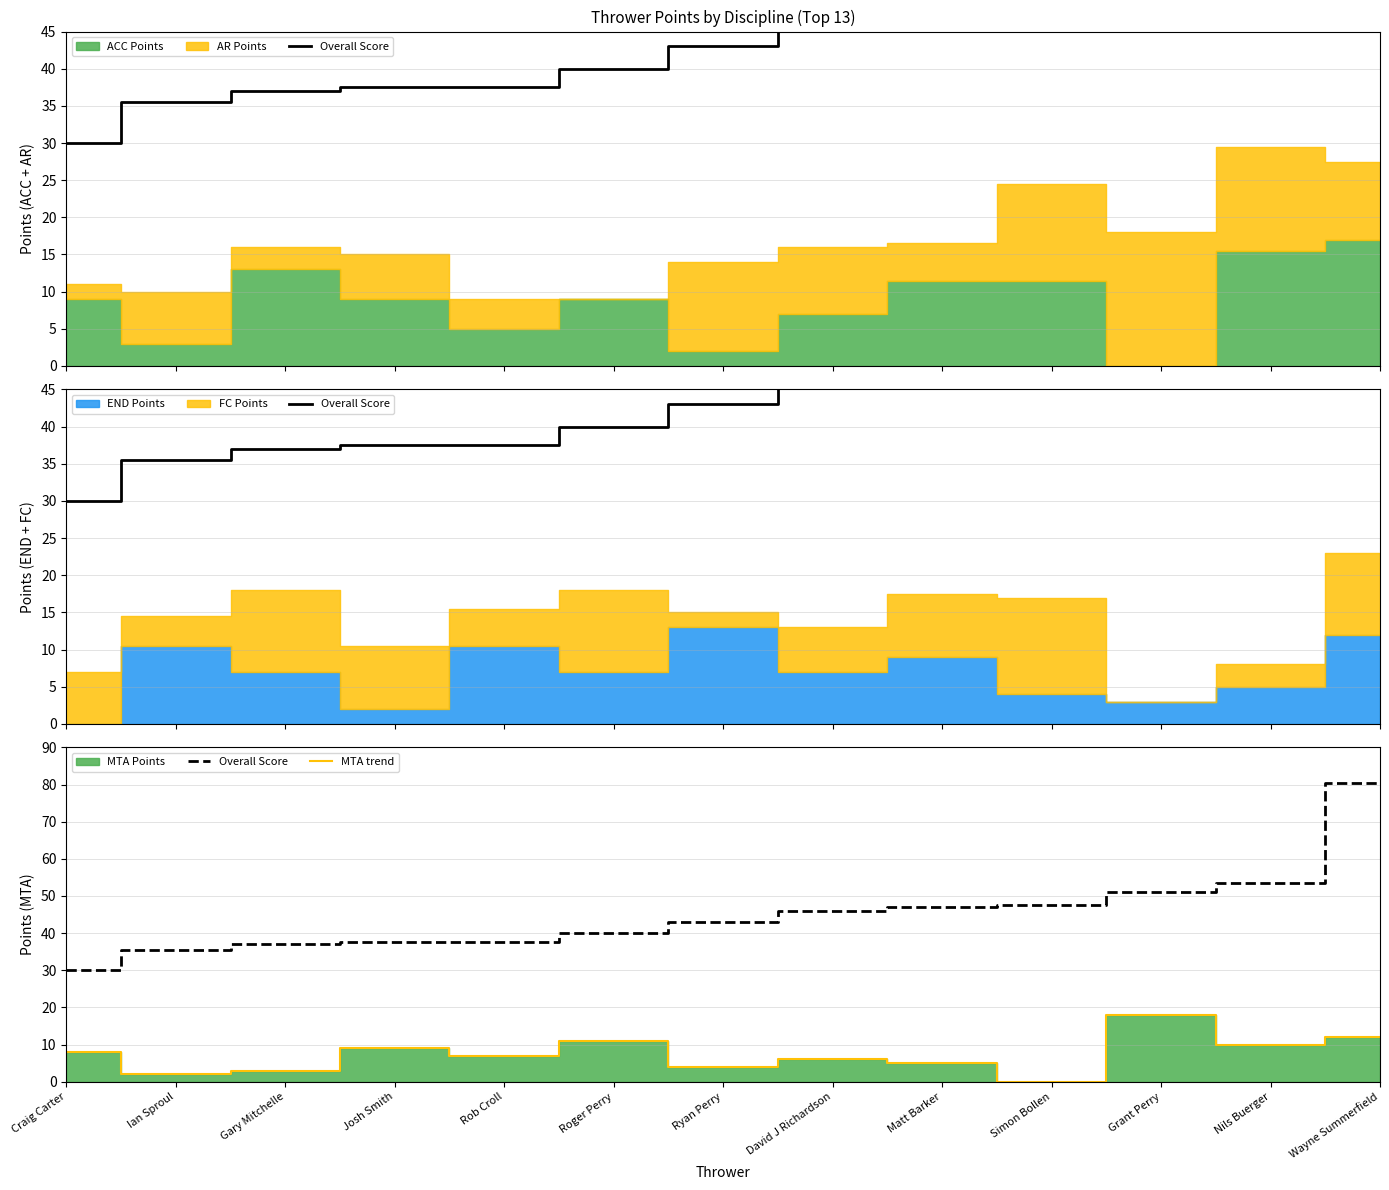

The MTA trend series shows 18.2 at Roger Perry. True or false?

False